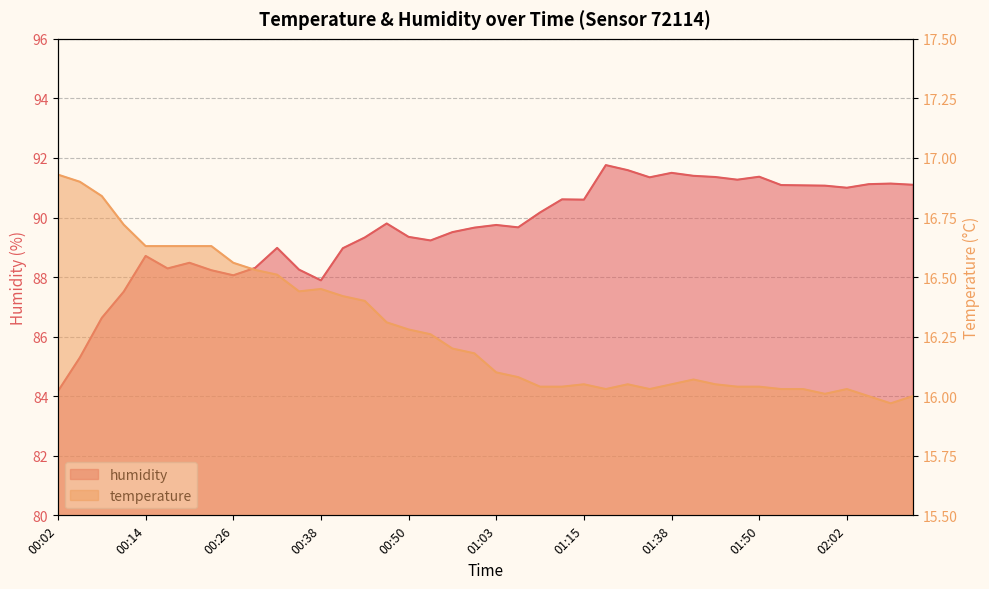

Does the chart have visible grid lines?

Yes